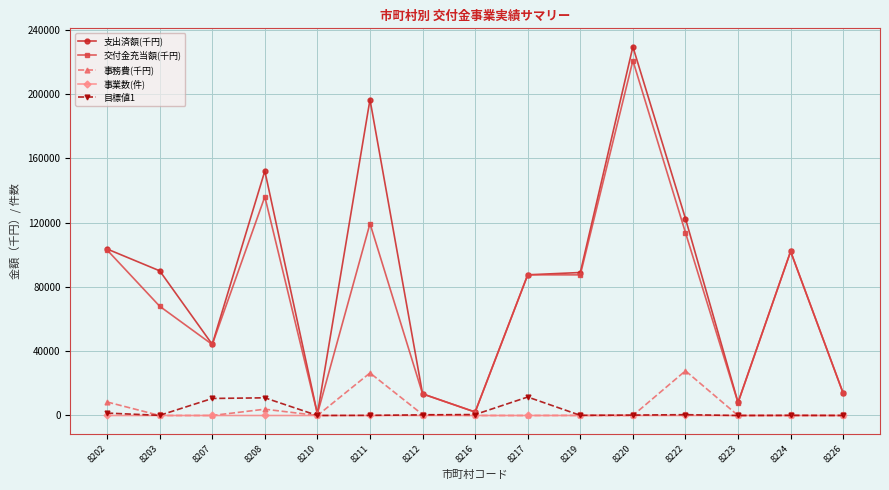

In 交付金充当額(千円), how many points are lower than both neighbors (excluding endpoints)?

5